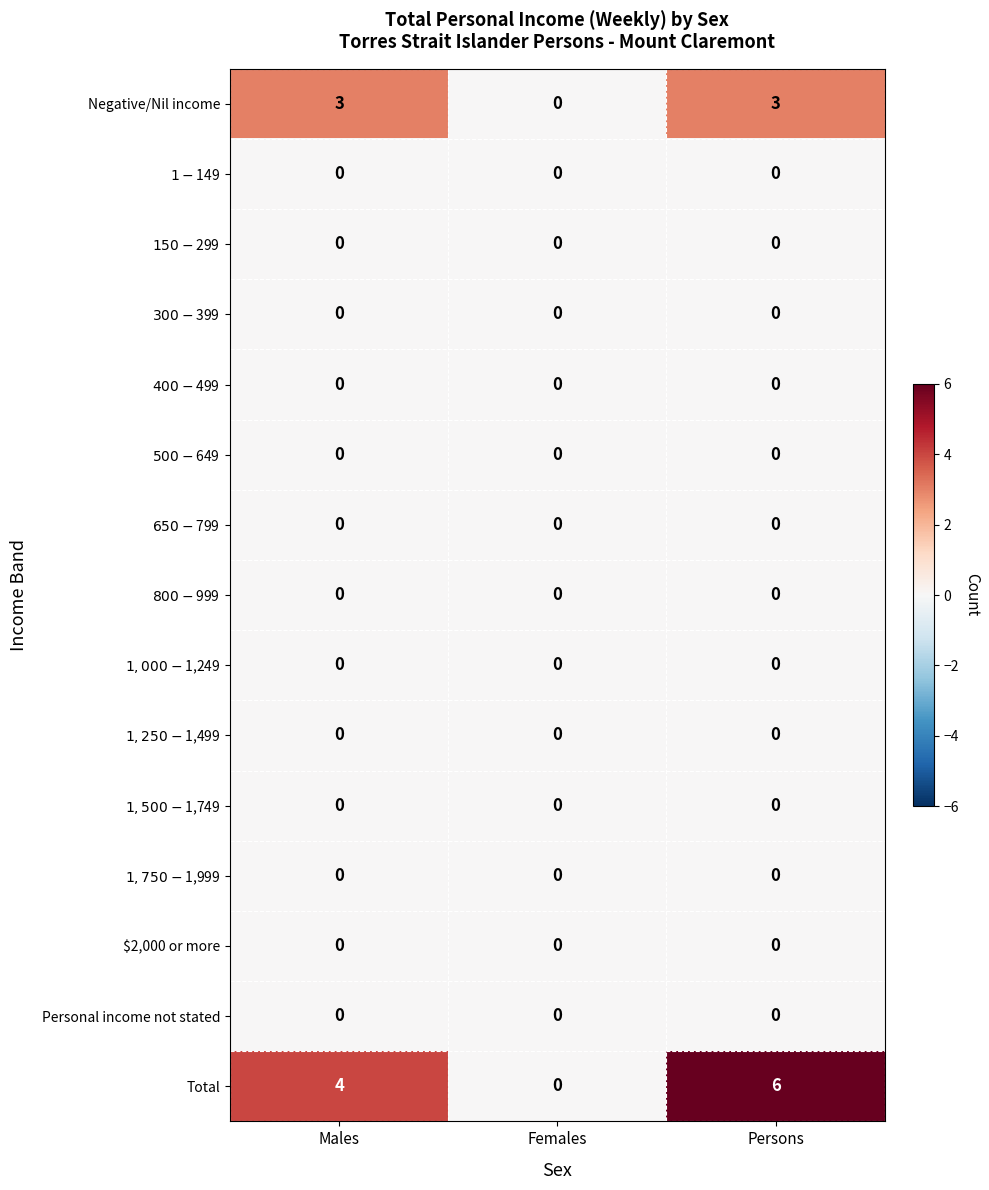

Which series has the largest total across all categories?

Total